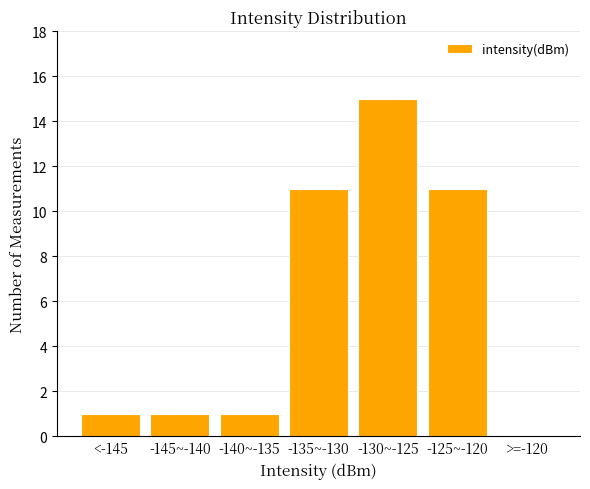

Reading left to right, transcribe all the data shown in this chart.

<-145=1	-145~-140=1	-140~-135=1	-135~-130=11	-130~-125=15	-125~-120=11	>=-120=0